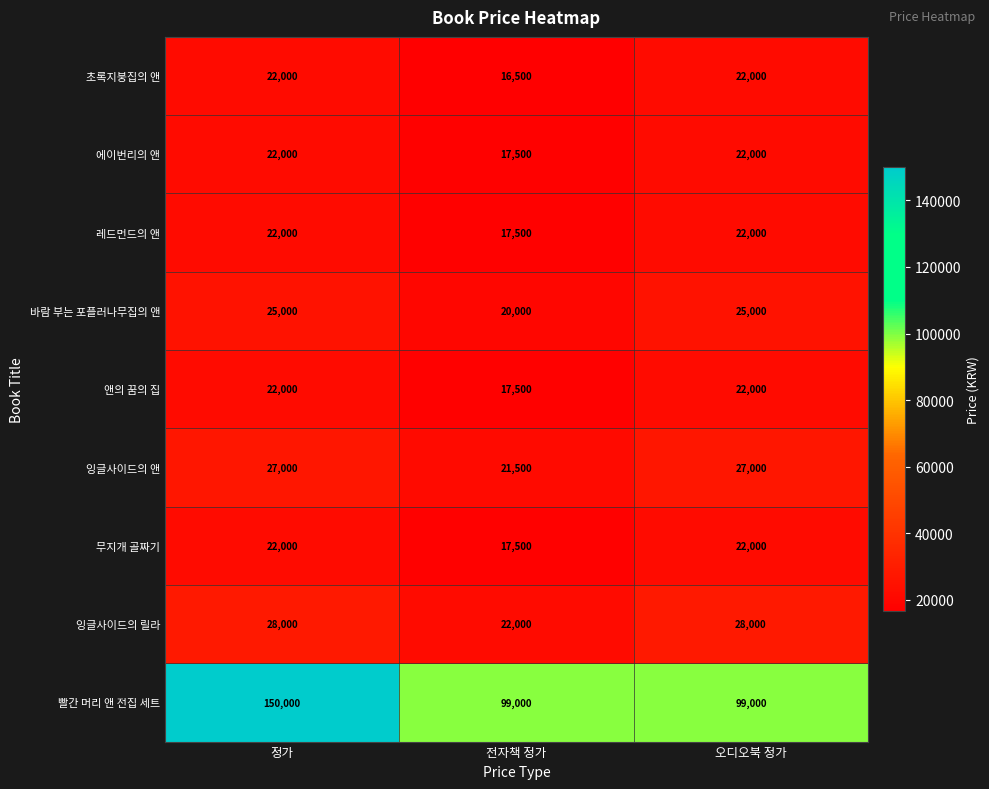

Reading right to left, extract all data points from this chart.

초록지붕집의 앤: 22000	16500	22000
에이번리의 앤: 22000	17500	22000
레드먼드의 앤: 22000	17500	22000
바람 부는 포플러나무집의 앤: 25000	20000	25000
앤의 꿈의 집: 22000	17500	22000
잉글사이드의 앤: 27000	21500	27000
무지개 골짜기: 22000	17500	22000
잉글사이드의 릴라: 28000	22000	28000
빨간 머리 앤 전집 세트: 99000	99000	150000